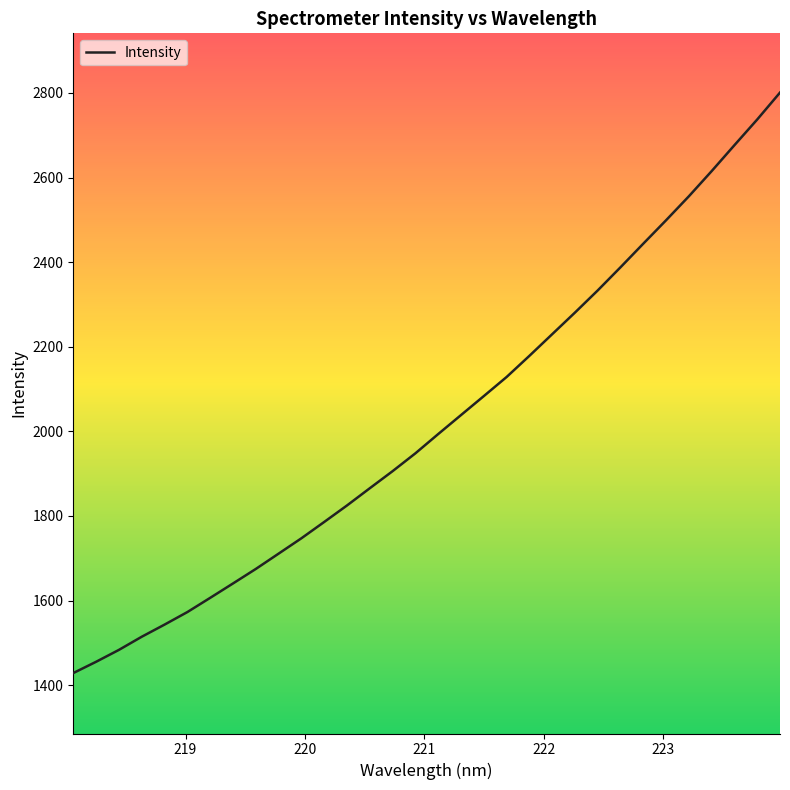

What is the greatest value displayed?

2801.0